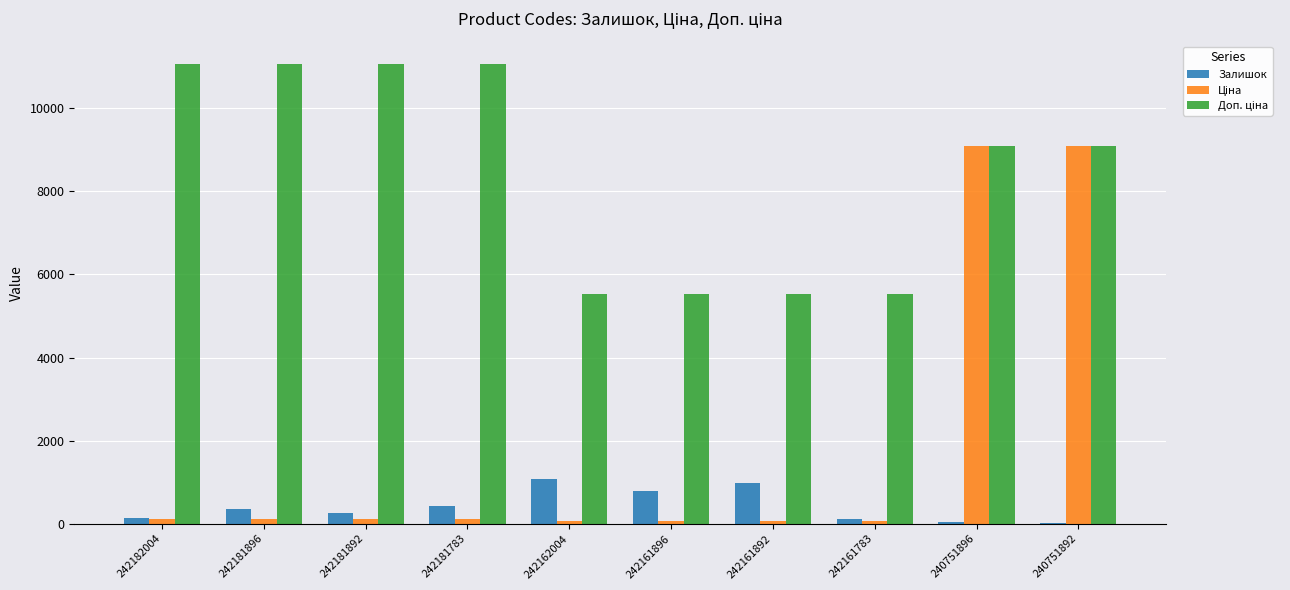

The value of Залишок at 242181896 is 350.0. True or false?

True